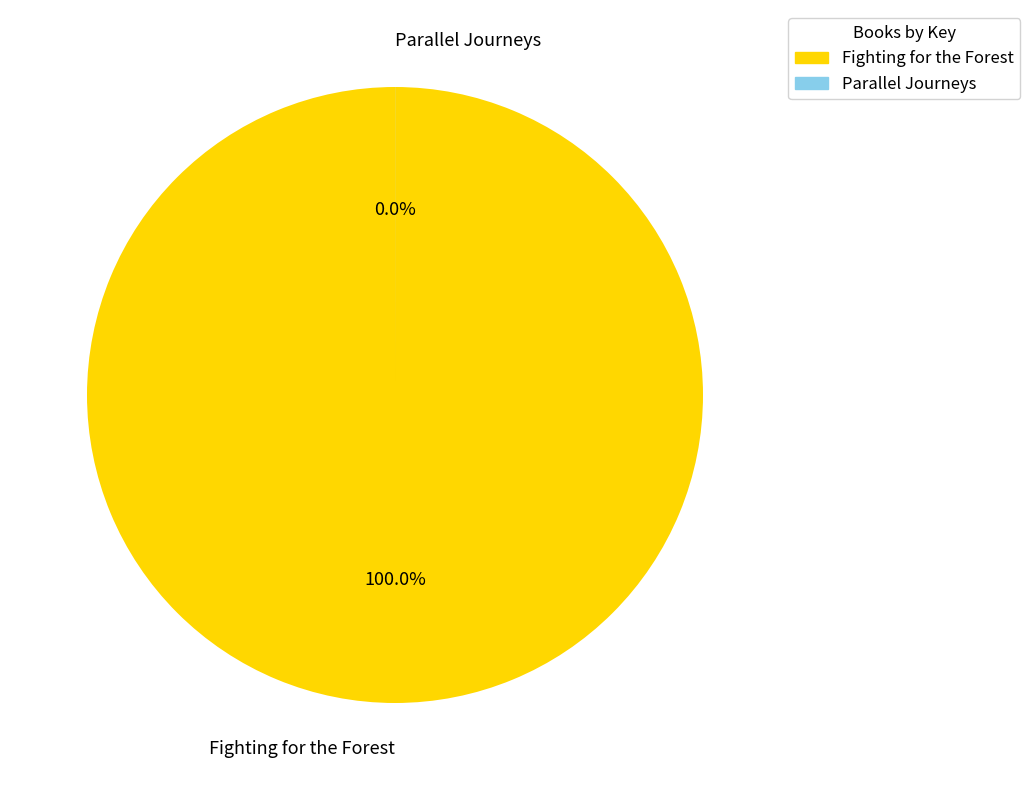

True or false: Parallel Journeys accounts for 1% of the total.

False